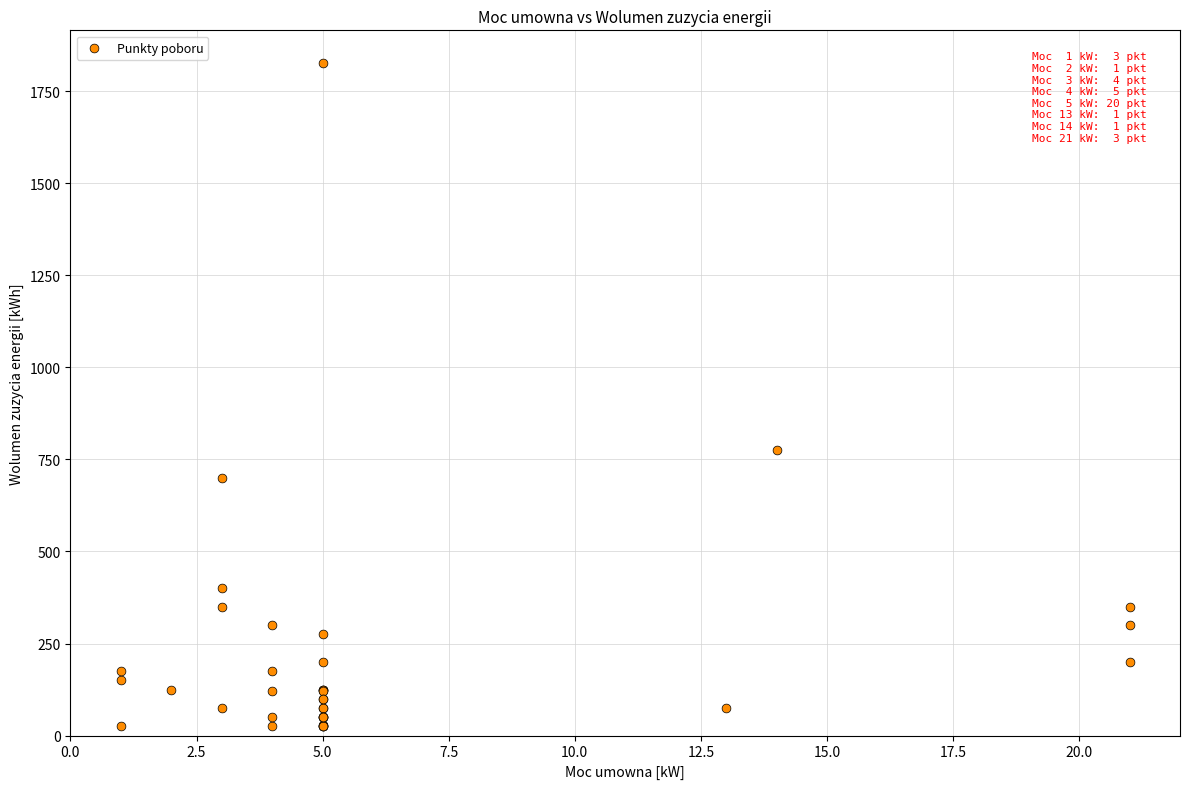

What Y value in the scatter plot is closest to 925?

775